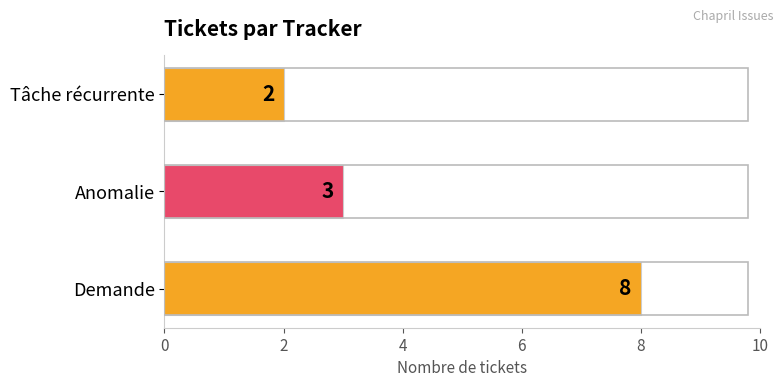

True or false: the data shows 2 at Tâche récurrente.

True